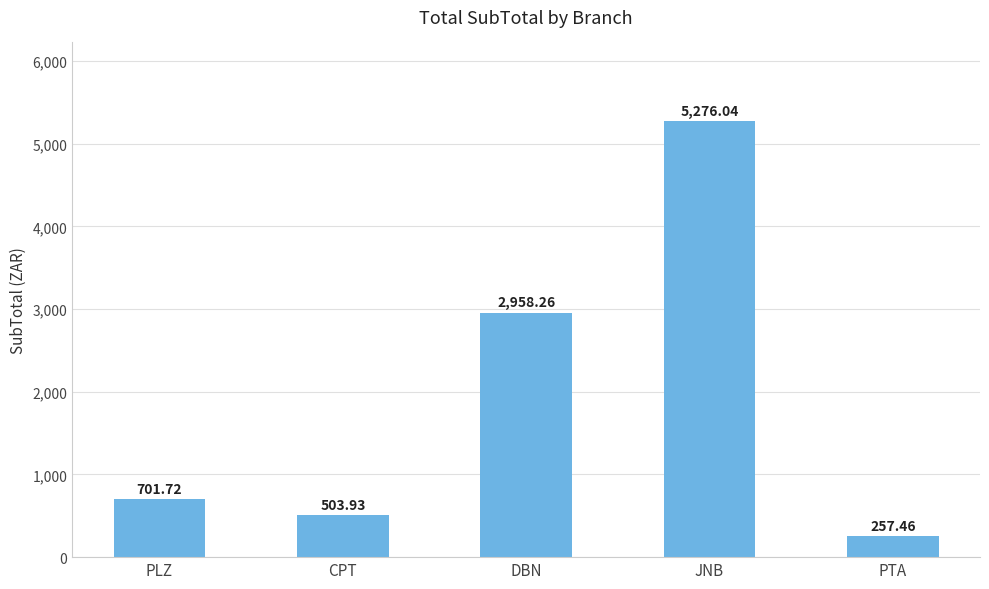

Reading left to right, list all the values displayed in this chart.

701.7	503.9	2958.3	5276.0	257.5